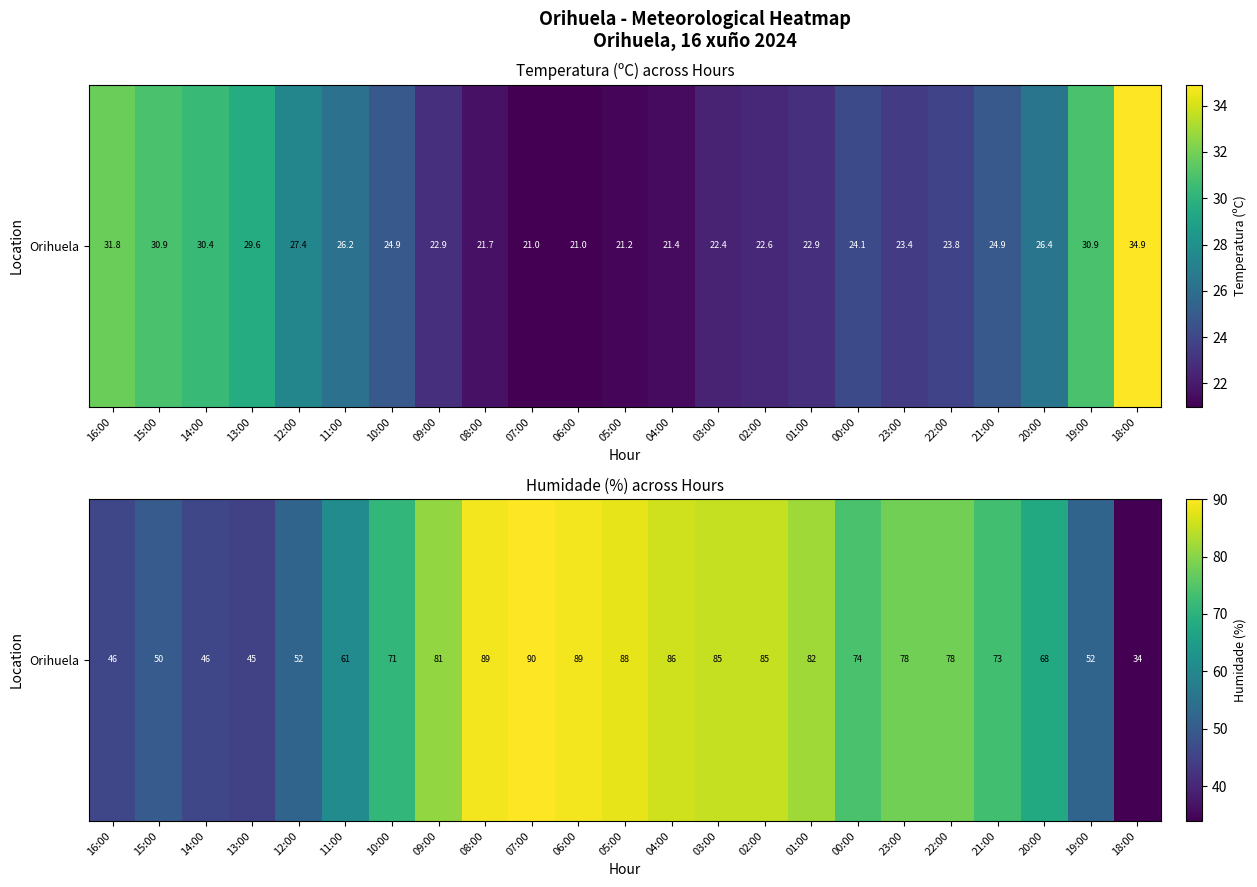

Count the number of data series in this chart.

1